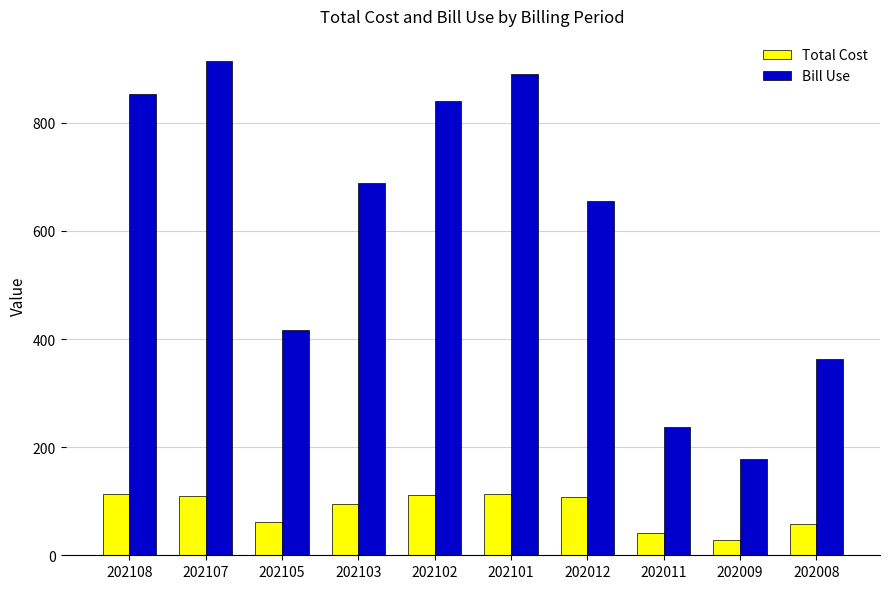

Where is Bill Use nearest to the value 547?

202012